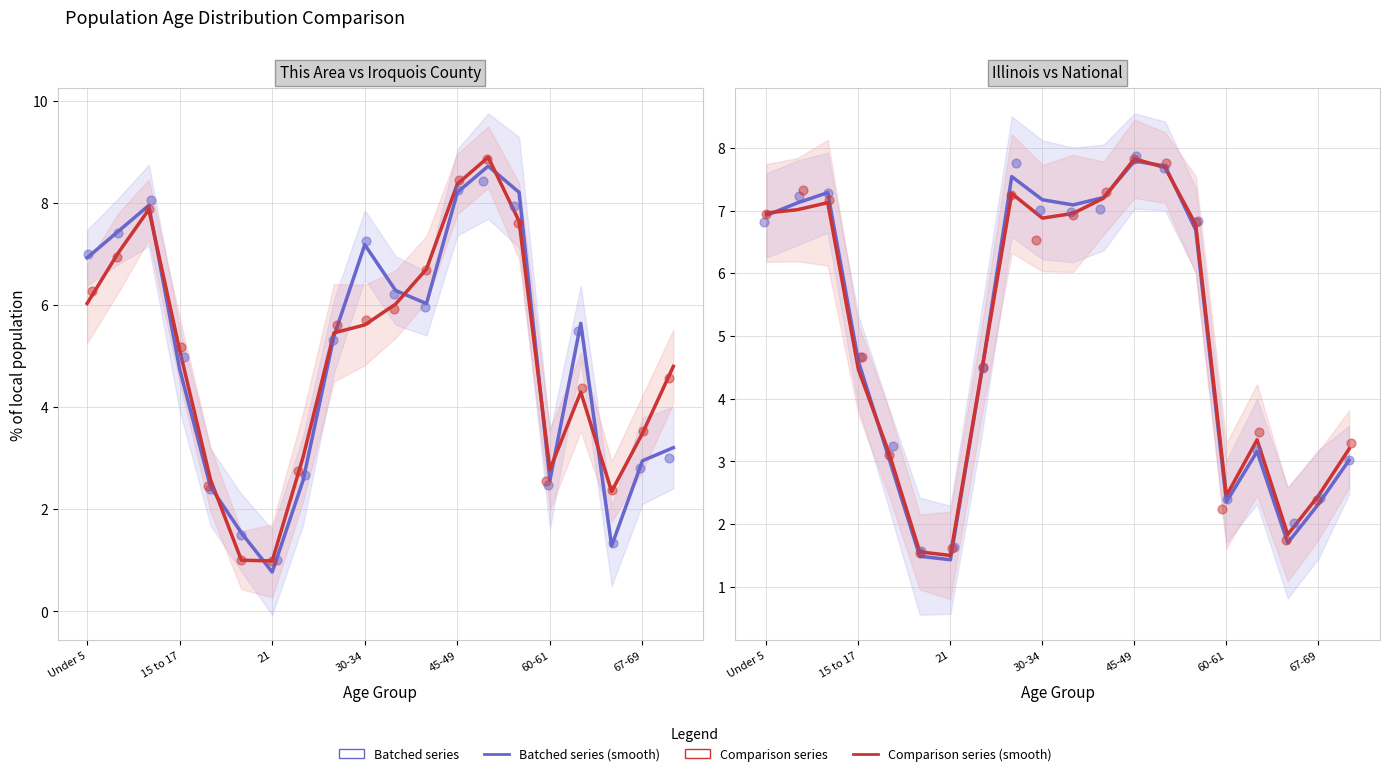

Which series has the widest spread of Y values?

This Area